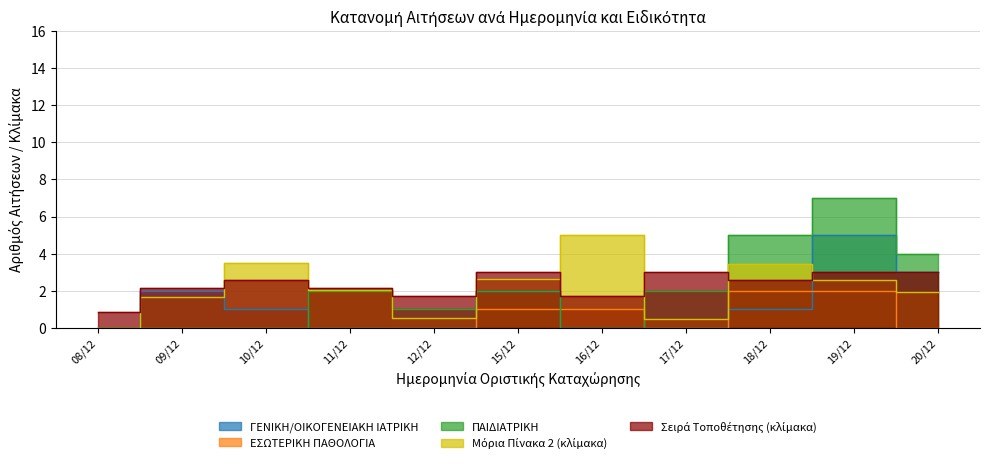

Reading left to right, transcribe all the data shown in this chart.

ΓΕΝΙΚΗ/ΟΙΚΟΓΕΝΕΙΑΚΗ ΙΑΤΡΙΚΗ: 0.0	2.0	1.0	0.0	0.0	2.0	0.0	0.0	1.0	5.0	3.0
ΕΣΩΤΕΡΙΚΗ ΠΑΘΟΛΟΓΙΑ: 0.0	0.0	0.0	0.0	0.0	1.0	1.0	0.0	2.0	2.0	0.0
ΠΑΙΔΙΑΤΡΙΚΗ: 0.0	0.0	0.0	2.0	1.0	2.0	0.0	2.0	5.0	7.0	4.0
Μόρια Πίνακα 2 (μέσος): 0.0	1.7	3.5	2.1	0.5	2.6	5.0	0.5	3.5	2.6	1.9
Σειρά Τοποθέτησης (μέσος): 0.9	2.1	2.6	2.1	1.7	3.0	1.7	3.0	2.6	3.0	3.0